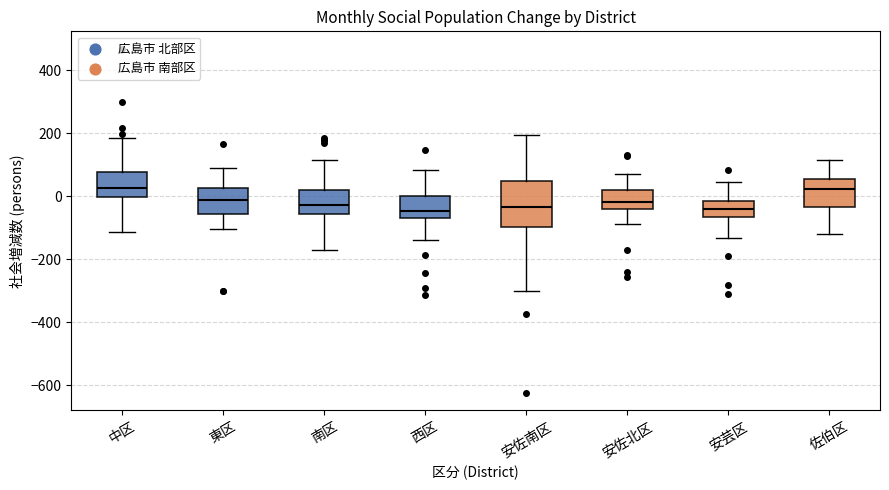

Comparing the boxes themselves (not the whiskers), which one is the tallest?

安佐南区